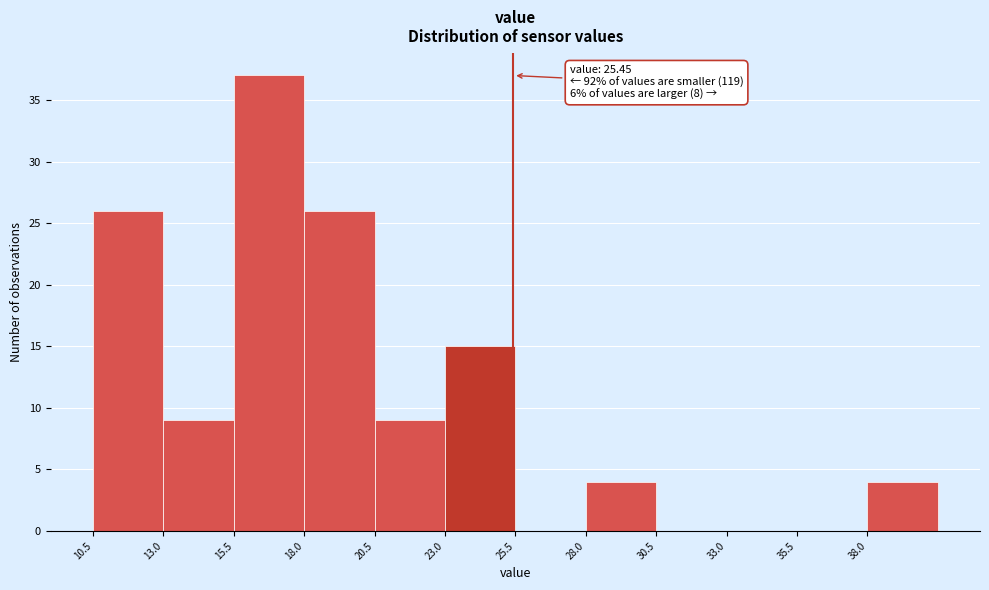

Over which range of the x-axis is the bar tallest?

15.5 to 18.0